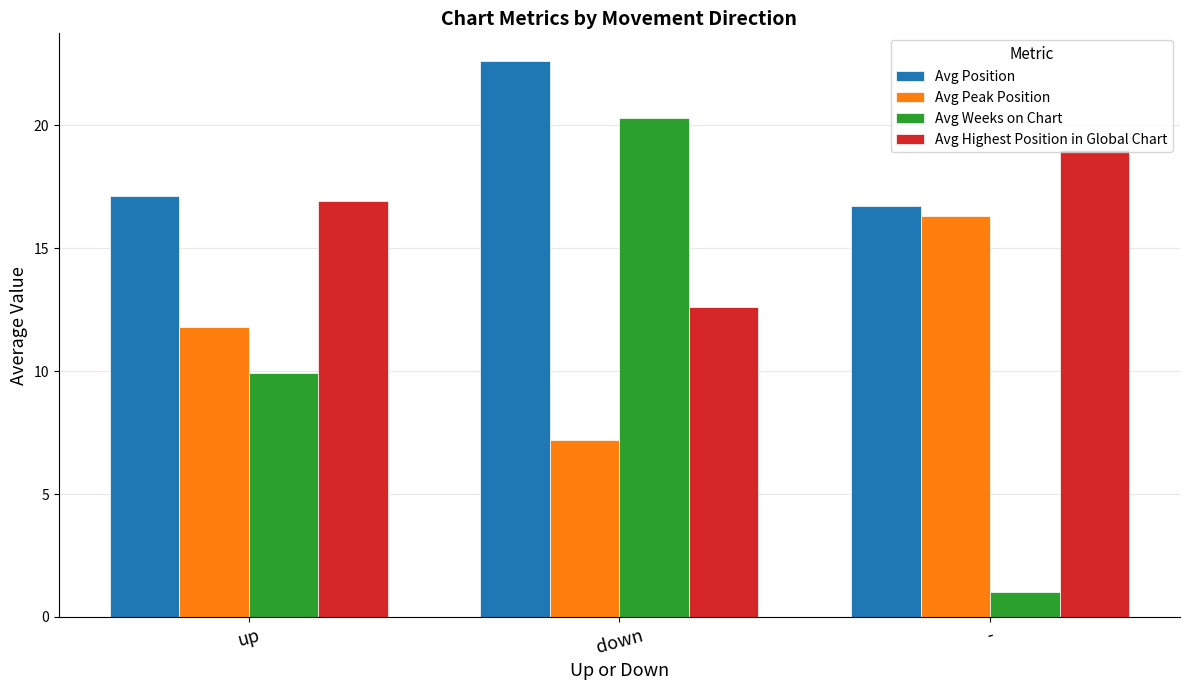

What is the label of the 3rd bar from the left?

-